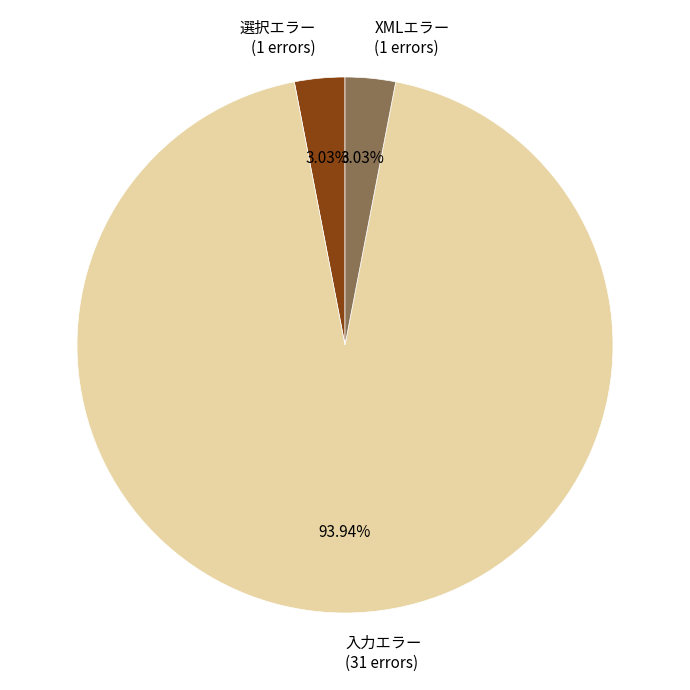

Which has a higher value, XMLエラー or 入力エラー?

入力エラー